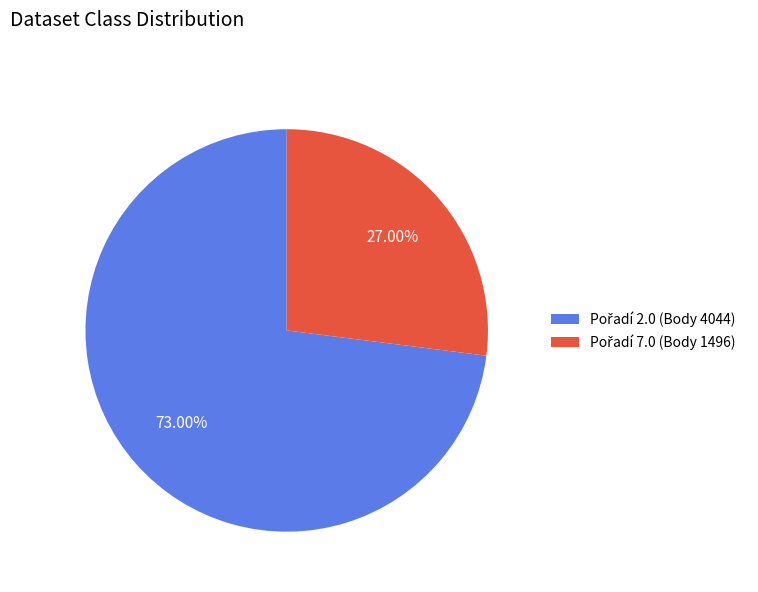

Is there any slice that represents more than half of the pie?

Yes